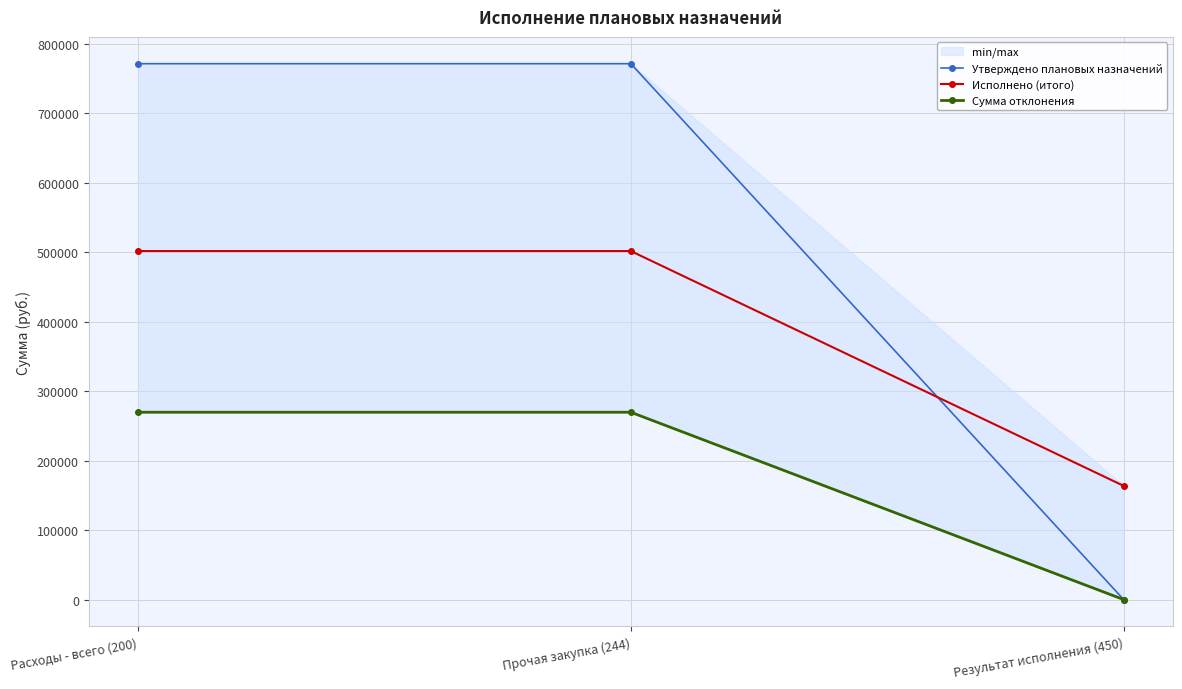

List the labels in order of Утверждено плановых назначений value, largest first.

Расходы - всего (200), Прочая закупка (244), Результат исполнения (450)